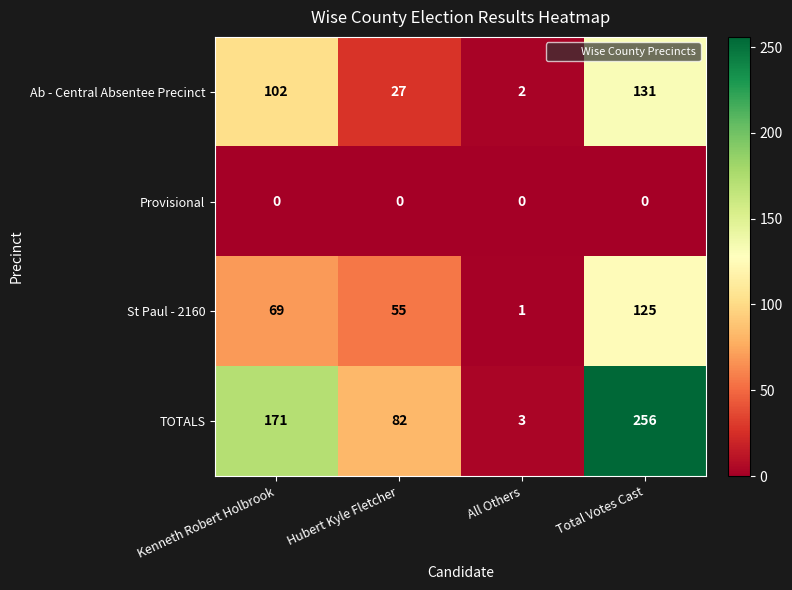

Which series changed the most between Hubert Kyle Fletcher and Total Votes Cast?

TOTALS